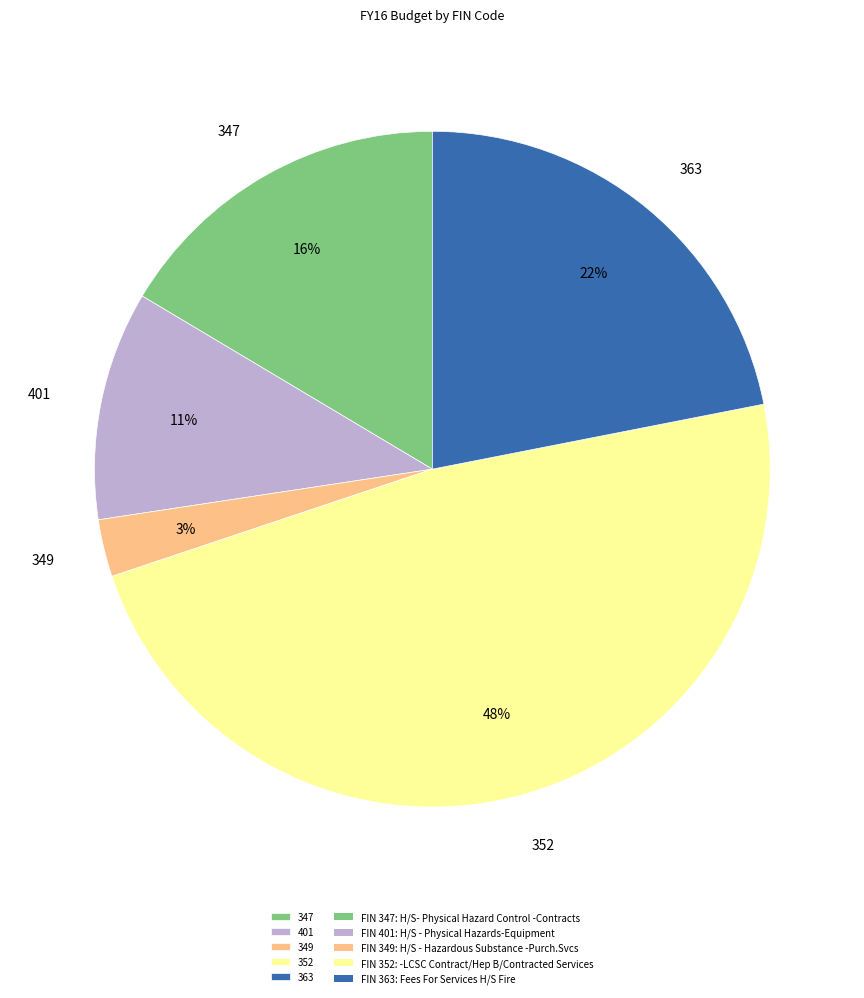

What percentage is the 347 slice, to the nearest percent?

16%